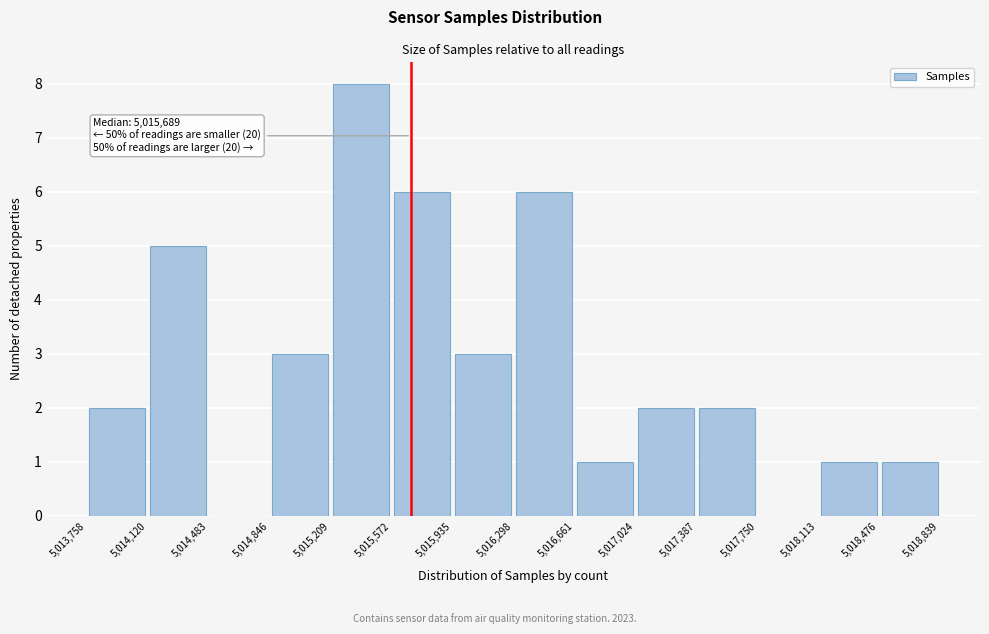

Which range on the x-axis has the tallest bar?

5,015,209 to 5,015,572